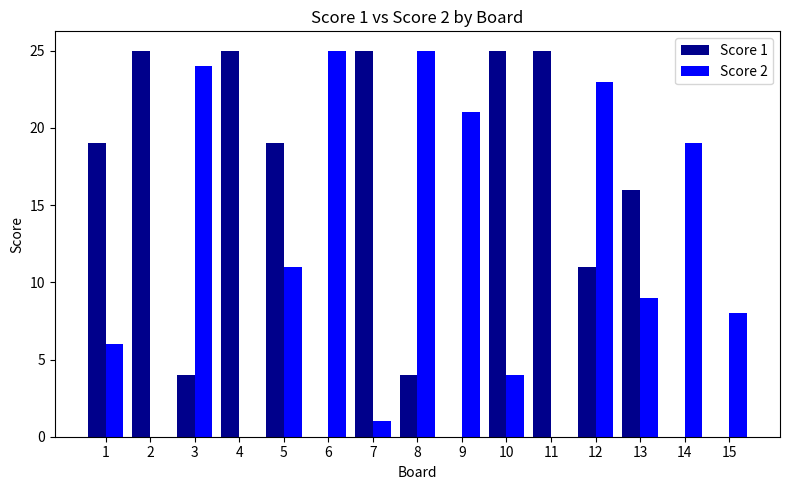

The Score 1 series shows 6 at 5. True or false?

False